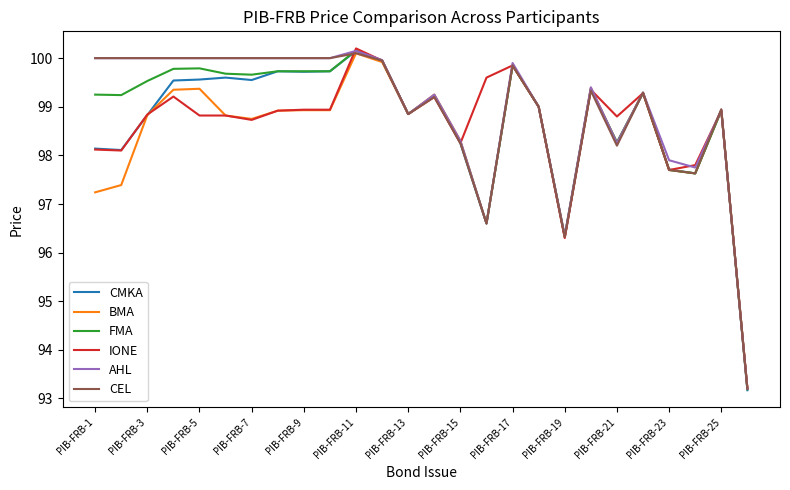

What is the highest value of the IONE series?

100.2